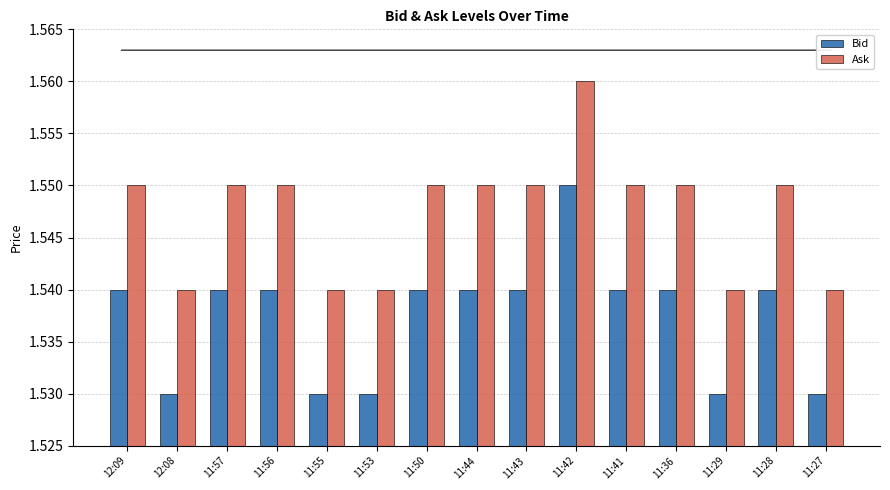

Count the Ask values in the range 1 to 2.

15